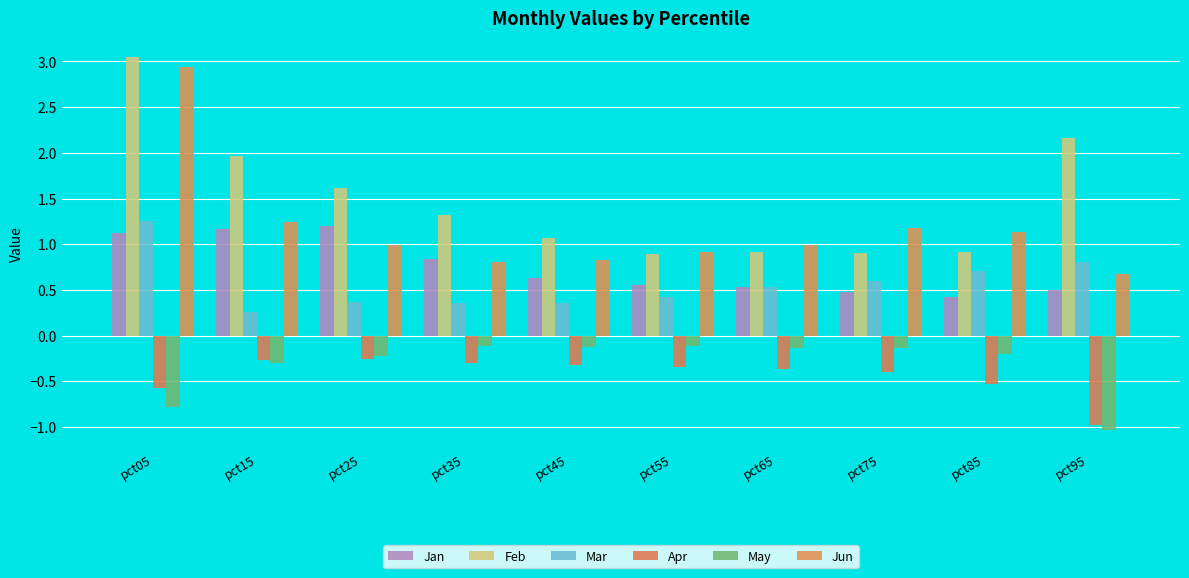

Is the value of Jan at pct65 greater than the value of Apr at pct55?

Yes